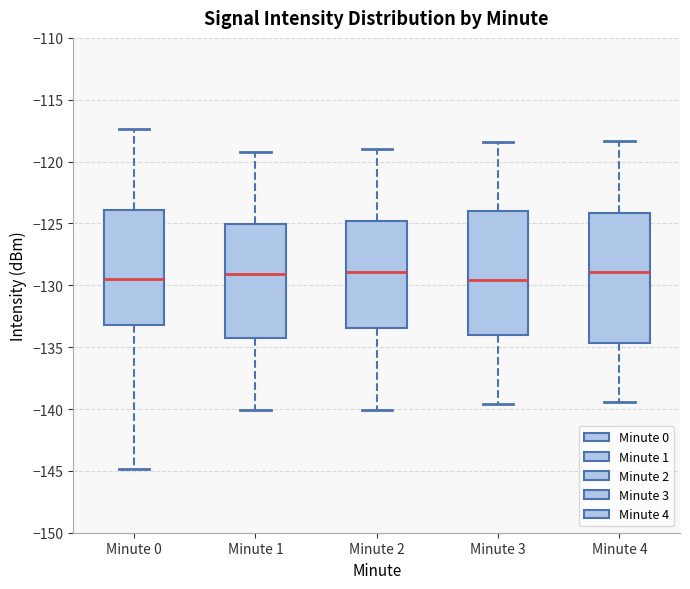

Reading left to right, read every box against the y-axis: the position of its median line, the range the box covers, and the ends of its whiskers. The values are not printed on the chart, so give them approximately, as read against the axis.

Minute 0: median -129.5, box -133.0 to -124.0, whiskers -145.0 to -117.5
Minute 1: median -129.0, box -134.5 to -125.0, whiskers -140.0 to -119.0
Minute 2: median -129.0, box -133.5 to -125.0, whiskers -140.0 to -119.0
Minute 3: median -129.5, box -134.0 to -124.0, whiskers -139.5 to -118.5
Minute 4: median -129.0, box -134.5 to -124.0, whiskers -139.5 to -118.5